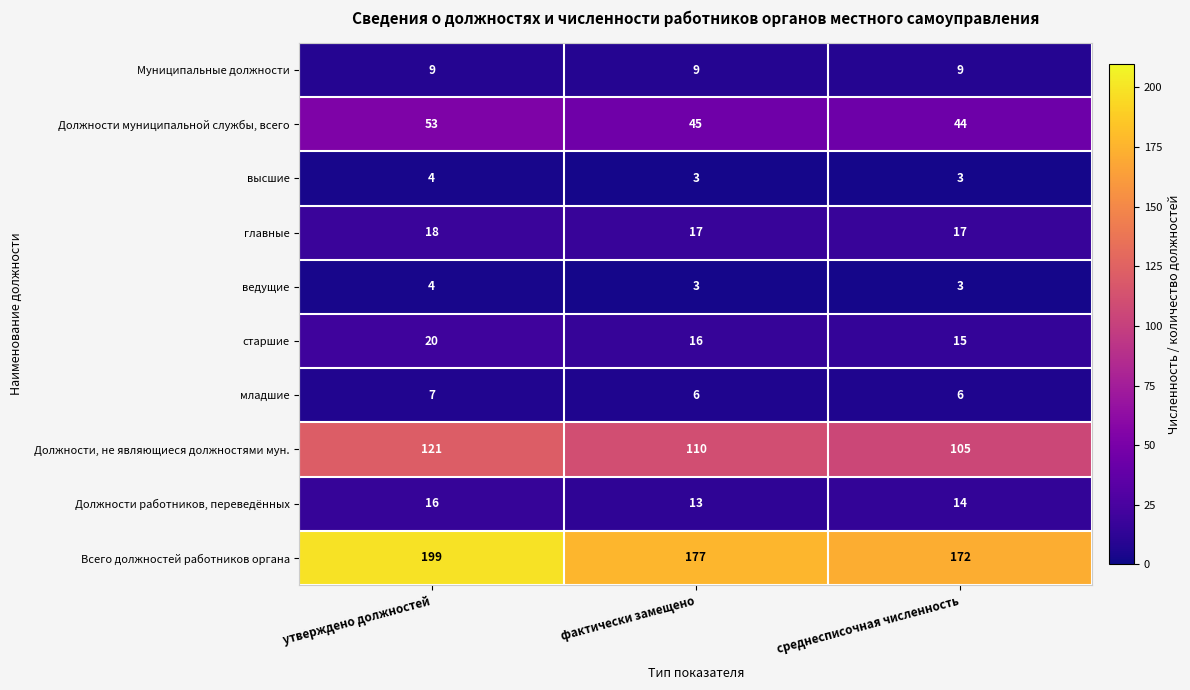

List the labels in order of Всего должностей работников органа value, largest first.

утверждено должностей, фактически замещено, среднесписочная численность